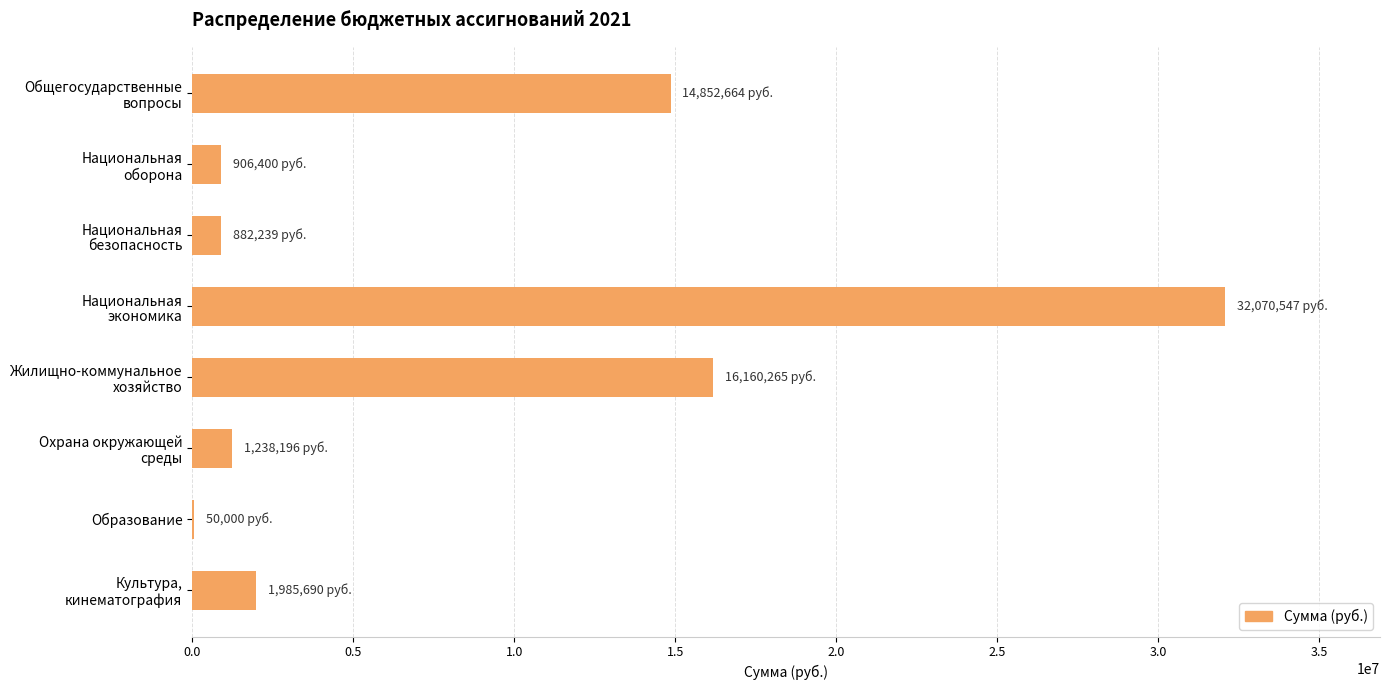

What is the greatest value displayed?

32070546.6